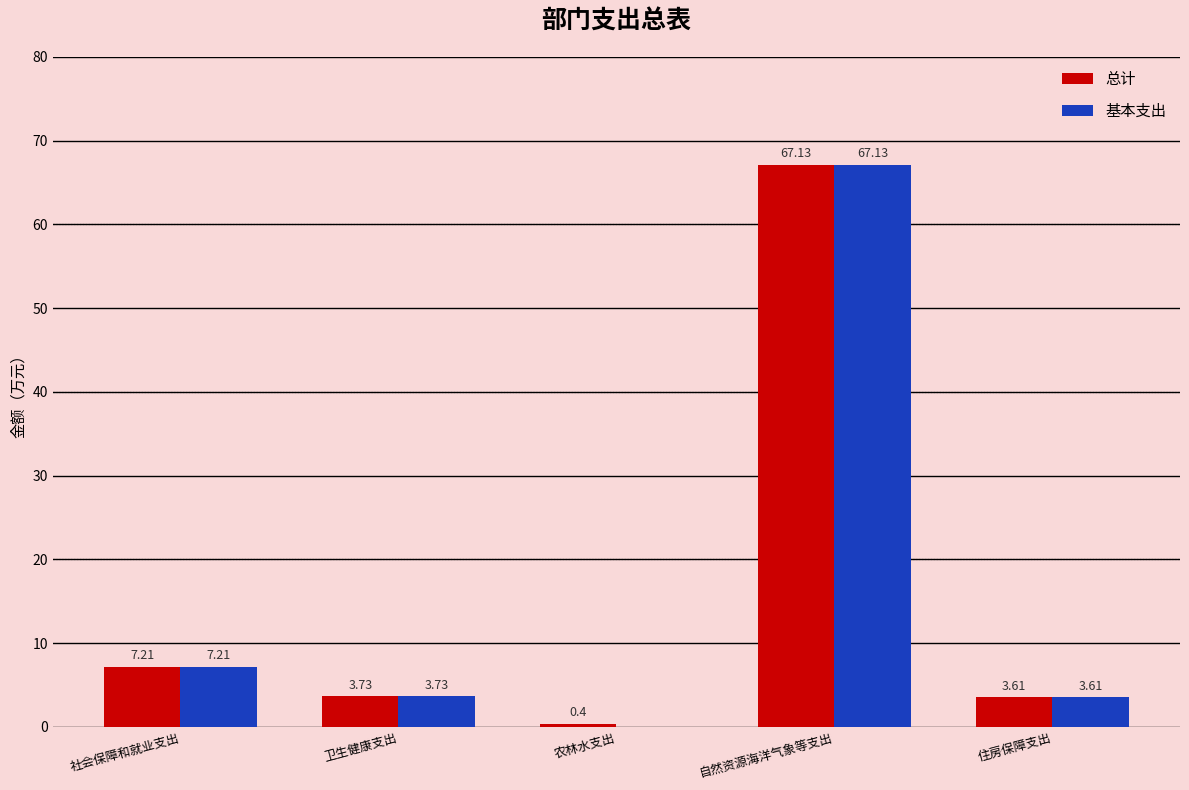

At which category is the sum across all series the highest?

自然资源海洋气象等支出